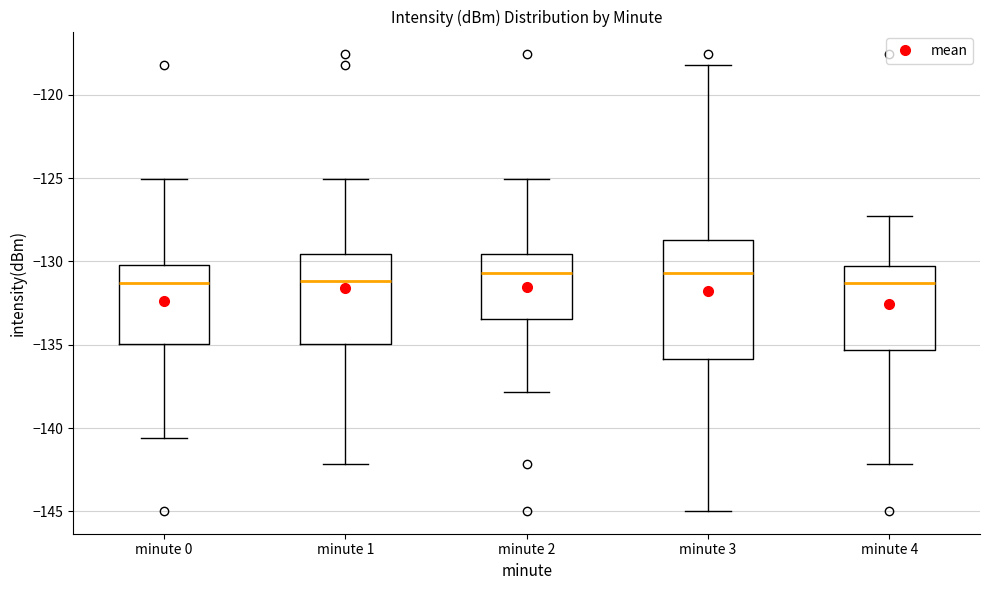

Reading left to right, transcribe this box plot: for each box, give where its median line is, the range the box spans, and where its two whiskers end, as read against the y-axis. The values are not printed on the chart, so give them approximately, as read against the axis.

minute 0: median -131.5, box -135.0 to -130.0, whiskers -140.5 to -125.0
minute 1: median -131.0, box -135.0 to -129.5, whiskers -142.0 to -125.0
minute 2: median -130.5, box -133.5 to -129.5, whiskers -138.0 to -125.0
minute 3: median -130.5, box -136.0 to -128.5, whiskers -145.0 to -118.0
minute 4: median -131.5, box -135.5 to -130.5, whiskers -142.0 to -127.5